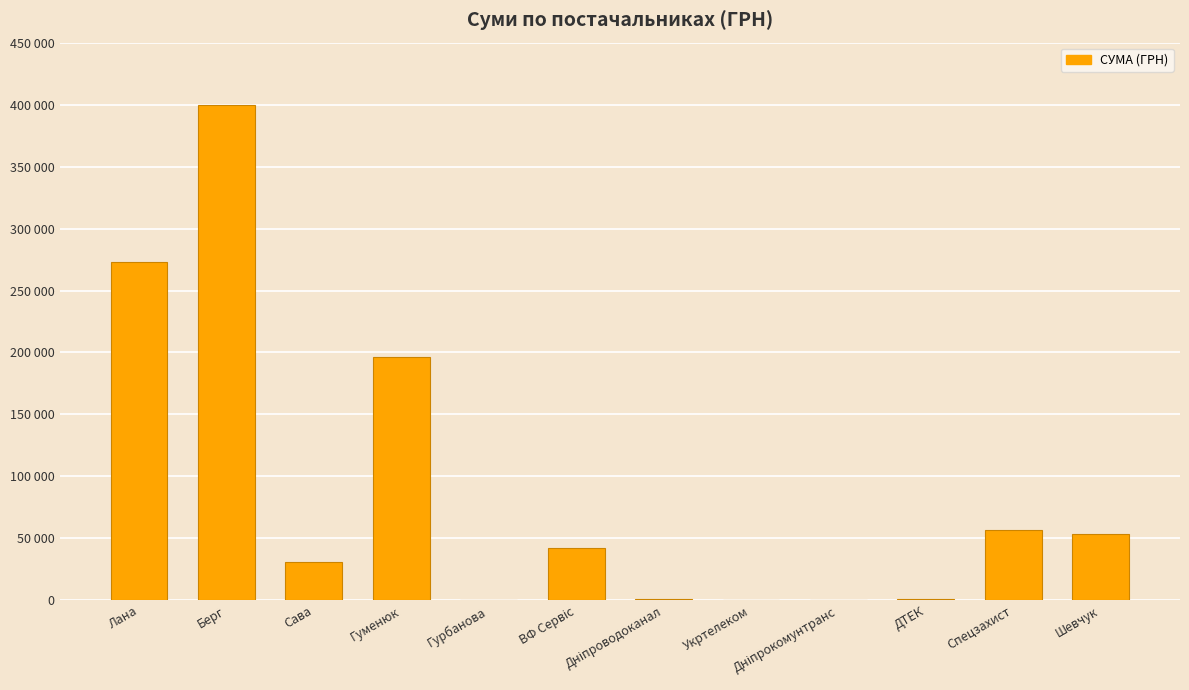

Which has a higher value, ВФ Сервіс or Сава?

ВФ Сервіс